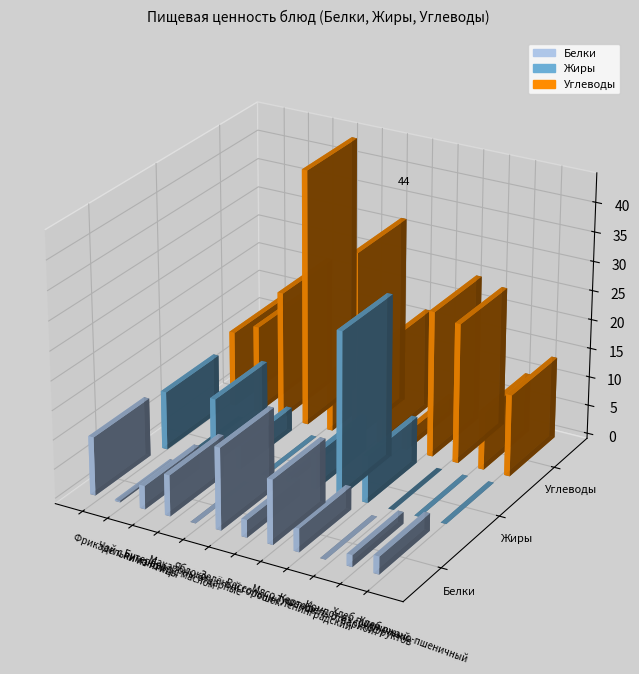

Is it true that Жиры equals 8.0 at Картофель отварной?

True